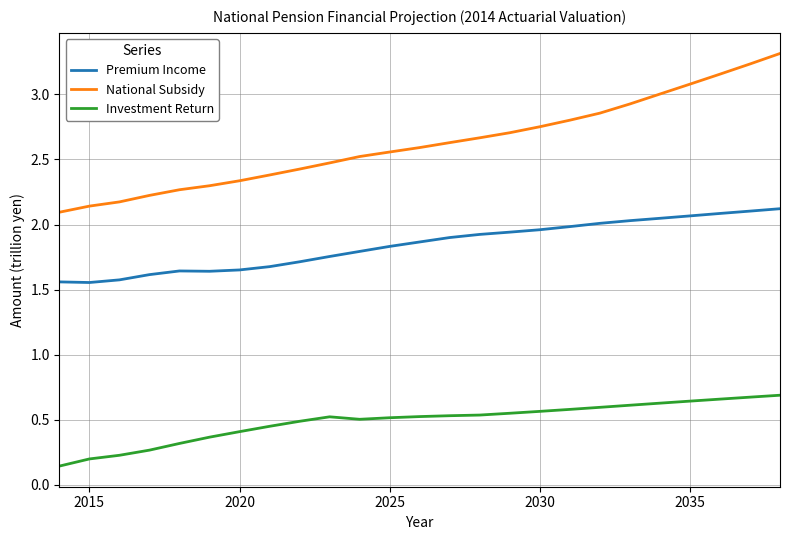

Which series has the largest range (max minus min)?

National Subsidy